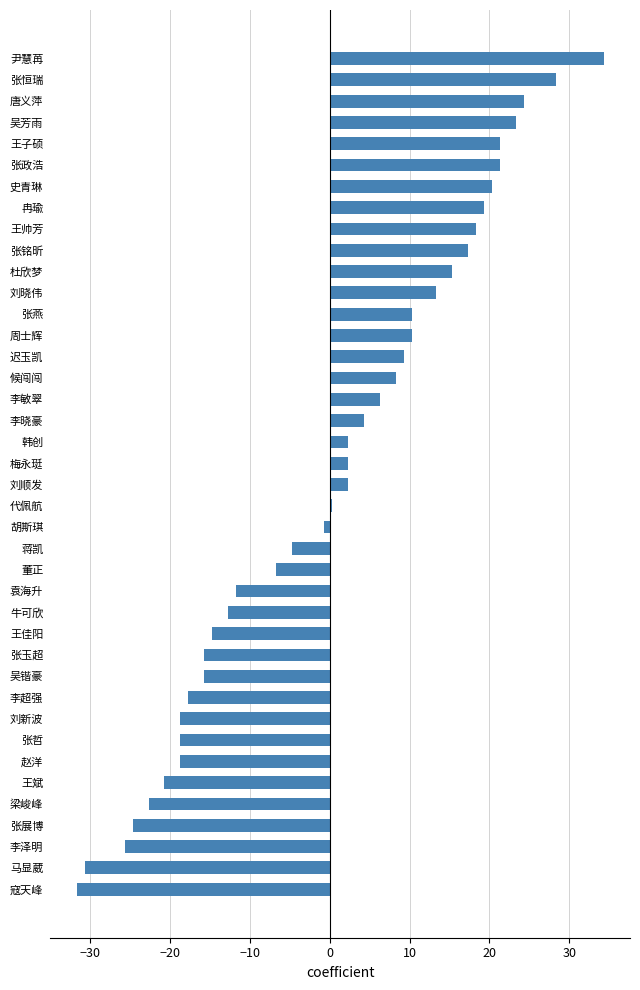

The value at 张哲 is -18.7. True or false?

True